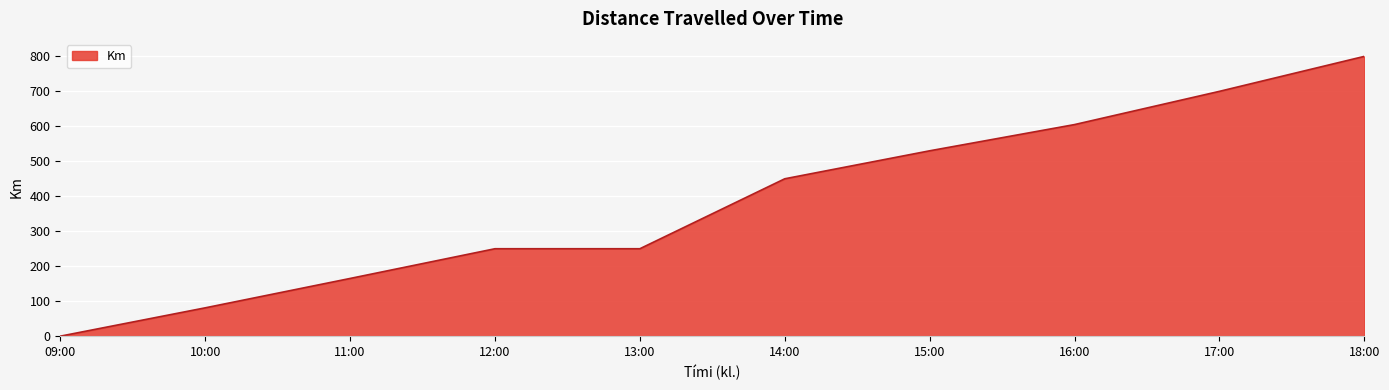

Approximately how many times larger is the value at 10:00 compared to 12:00?

0.3